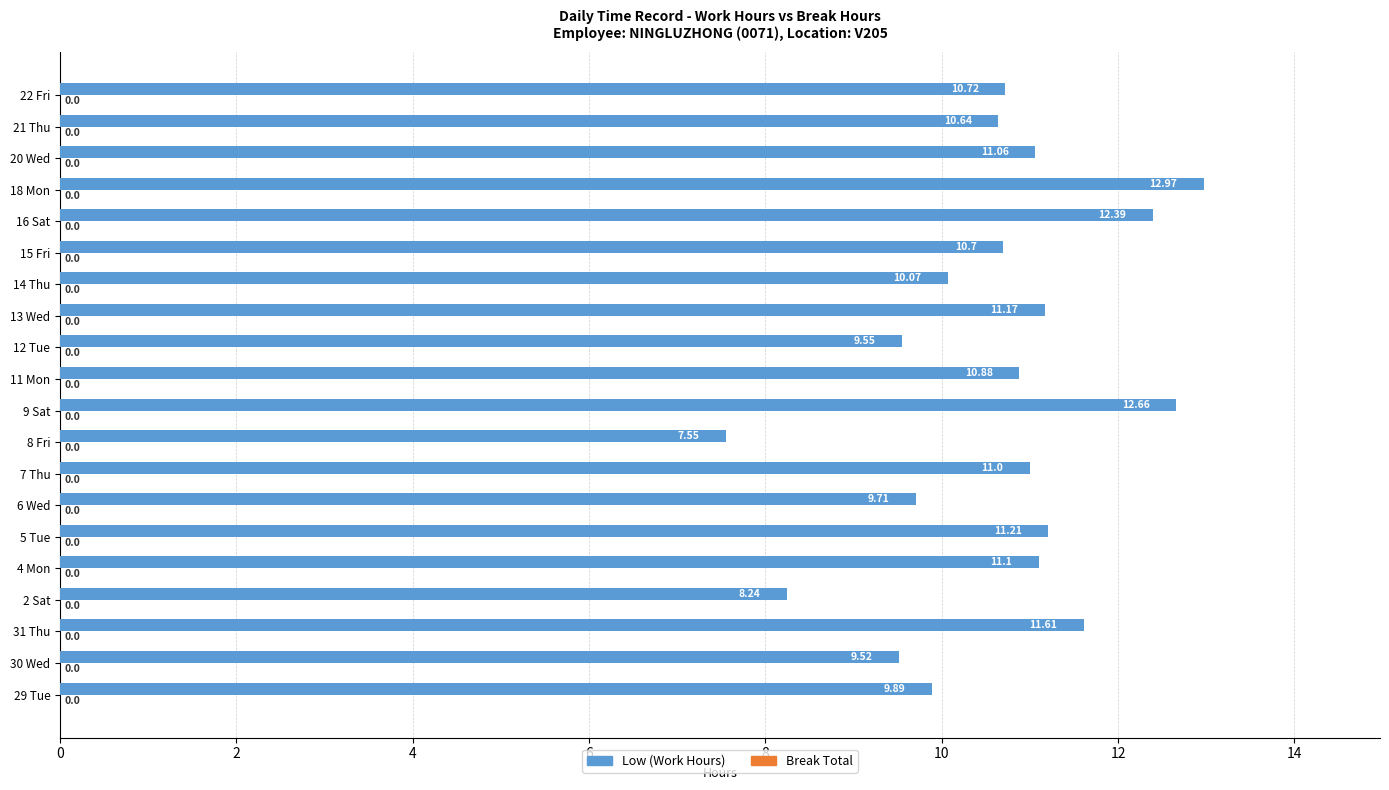

How many bars are there in total?

20